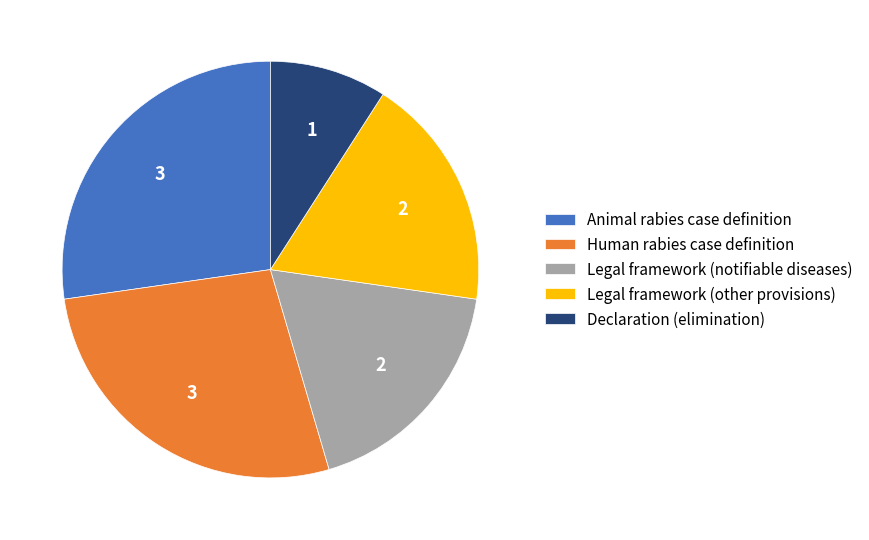

True or false: Declaration (elimination) accounts for 9% of the total.

True